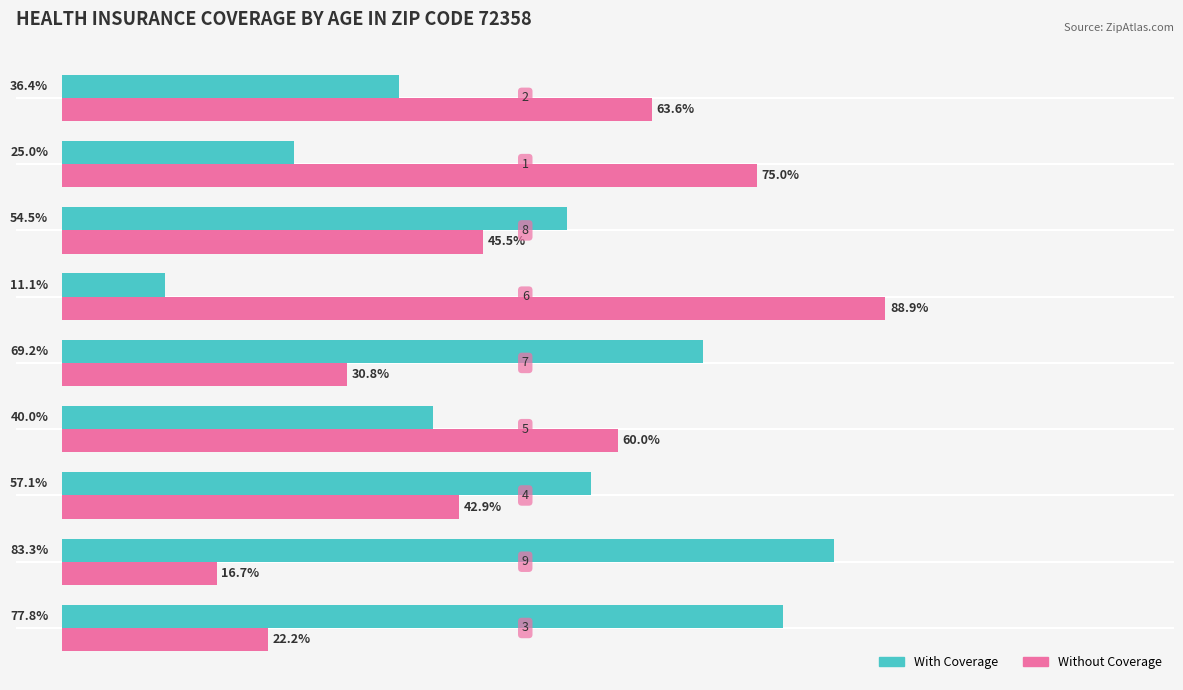

List the series in order of their peak value, highest first.

Without Coverage, With Coverage